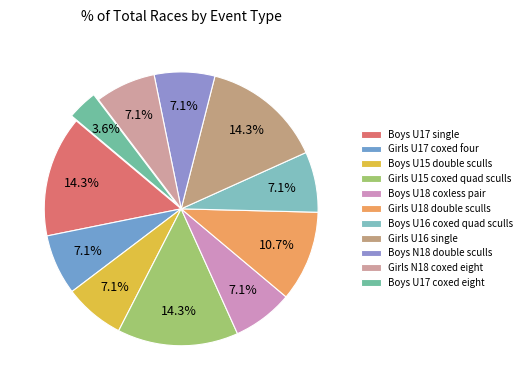

What is the ratio of the value at Boys U15 double sculls to the value at Boys U17 single?

0.5